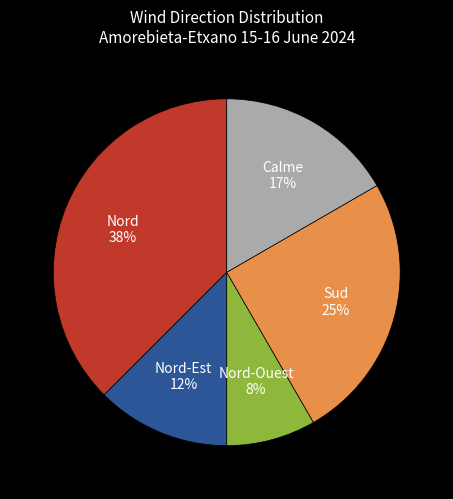

Is there any slice that represents more than half of the pie?

No